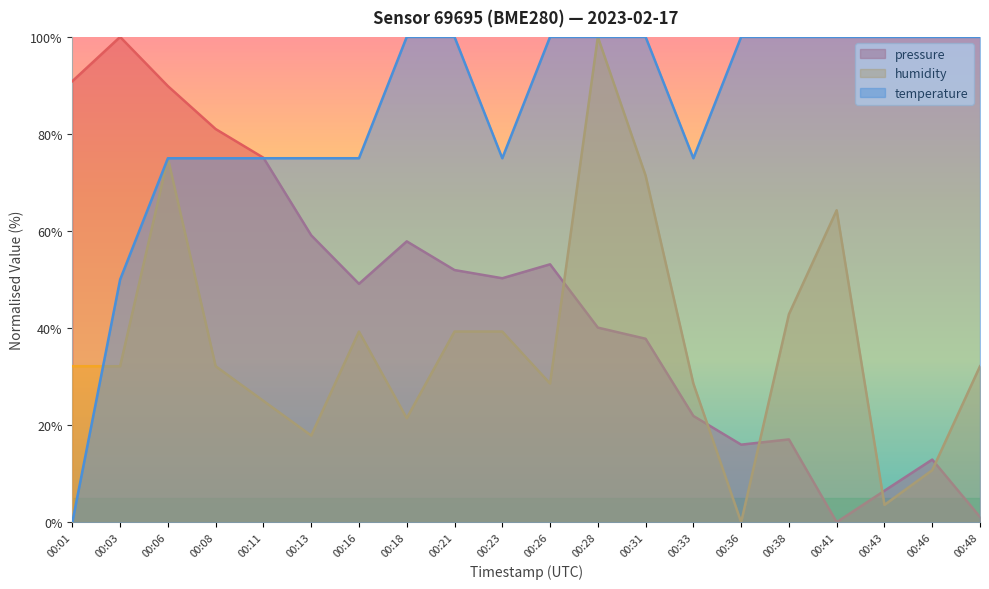

Rank the categories by humidity value from highest to lowest.

00:28, 00:06, 00:31, 00:41, 00:38, 00:16, 00:21, 00:23, 00:01, 00:03, 00:08, 00:48, 00:26, 00:33, 00:11, 00:18, 00:13, 00:46, 00:43, 00:36